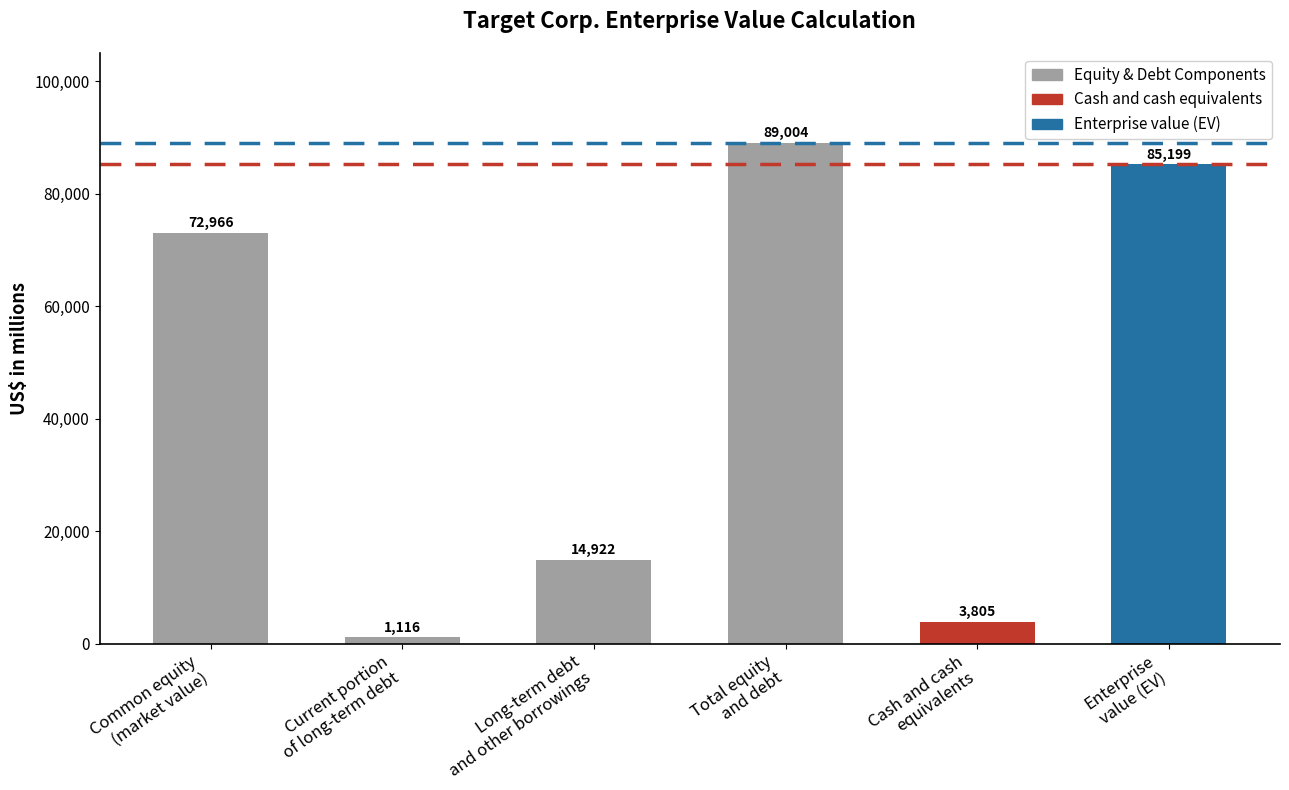

What is the change in value from Current portion
of long-term debt to Long-term debt
and other borrowings?

+13806